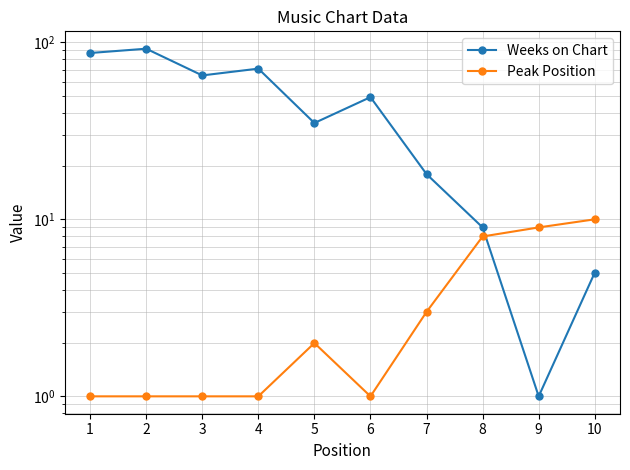

Reading right to left, transcribe all the data shown in this chart.

Weeks on Chart: 10=5	9=1	8=9	7=18	6=49	5=35	4=71	3=65	2=92	1=87
Peak Position: 10=10	9=9	8=8	7=3	6=1	5=2	4=1	3=1	2=1	1=1